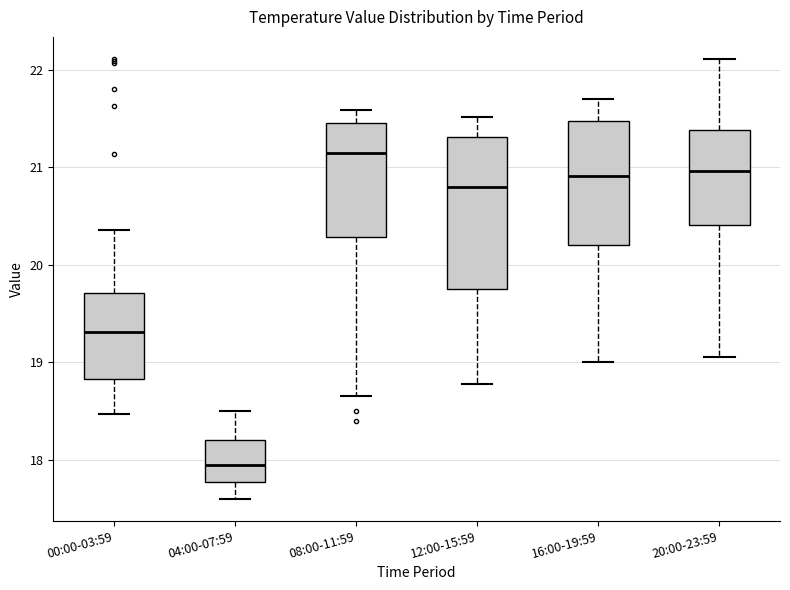

Reading left to right, transcribe this box plot: for each box, give where its median line is, the range the box spans, and where its two whiskers end, as read against the y-axis. The values are not printed on the chart, so give them approximately, as read against the axis.

00:00-03:59: median 19.3, box 18.8 to 19.7, whiskers 18.5 to 20.4
04:00-07:59: median 18.0, box 17.8 to 18.2, whiskers 17.6 to 18.5
08:00-11:59: median 21.2, box 20.3 to 21.5, whiskers 18.7 to 21.6
12:00-15:59: median 20.8, box 19.8 to 21.3, whiskers 18.8 to 21.5
16:00-19:59: median 20.9, box 20.2 to 21.5, whiskers 19.0 to 21.7
20:00-23:59: median 21.0, box 20.4 to 21.4, whiskers 19.1 to 22.1